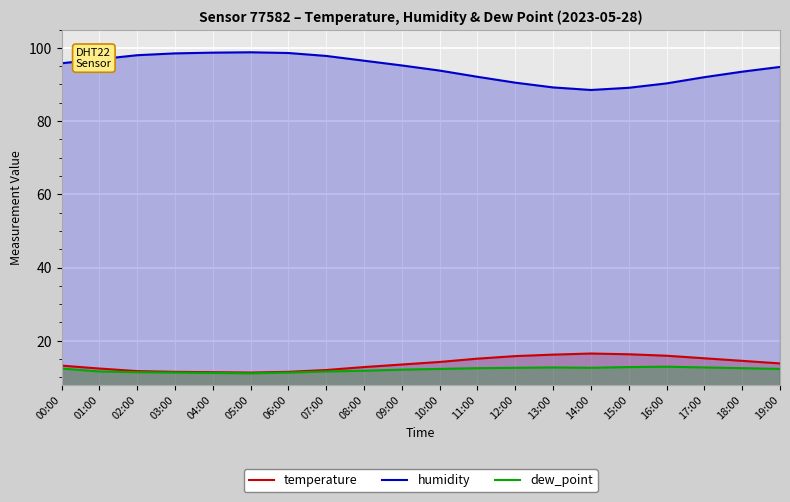

What is the approximate value of humidity at 10:00?

93.8